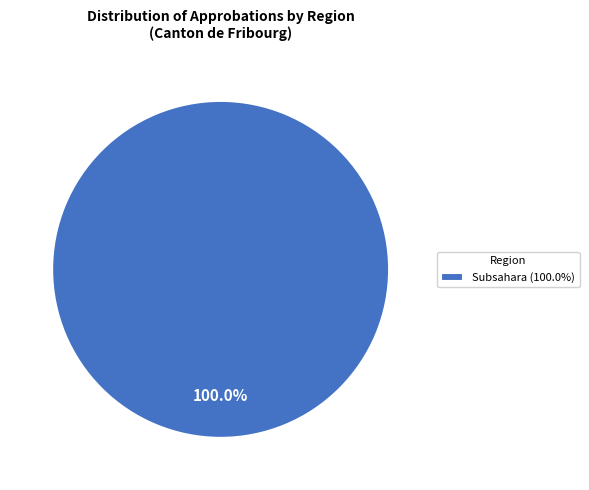

Which category accounts for the majority?

Subsahara (100.0%)